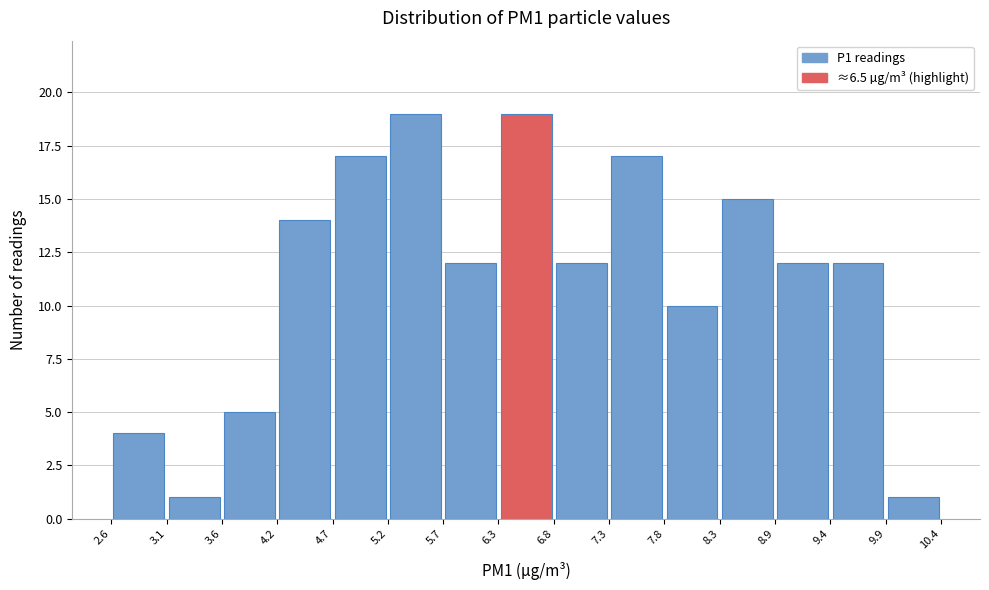

Reading left to right, transcribe this chart: for each bar, give the range it covers on the x-axis and its height. The values are not printed on the chart, so give them approximately, as read against the axis.

2.6 to 3.1: 4
3.1 to 3.6: 1
3.6 to 4.2: 5
4.2 to 4.7: 14
4.7 to 5.2: 17
5.2 to 5.7: 19
5.7 to 6.3: 12
6.3 to 6.8: 19
6.8 to 7.3: 12
7.3 to 7.8: 17
7.8 to 8.3: 10
8.3 to 8.9: 15
8.9 to 9.4: 12
9.4 to 9.9: 12
9.9 to 10.4: 1